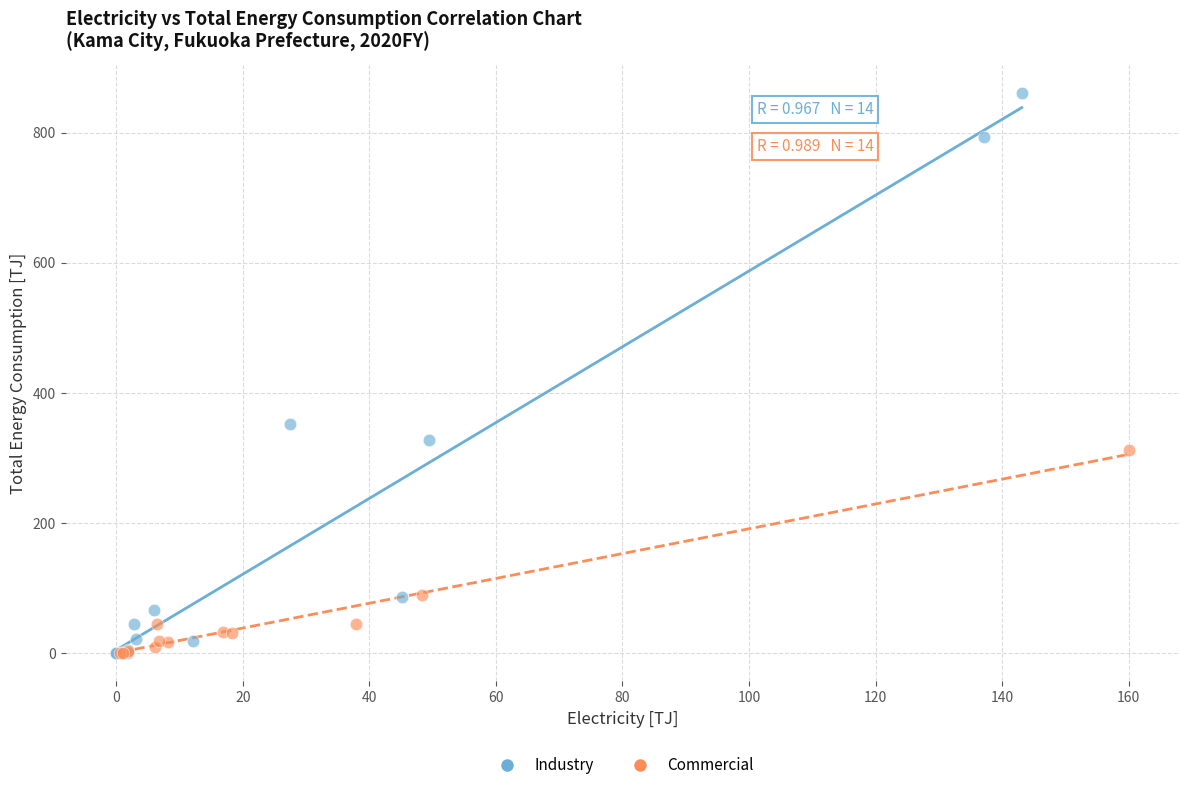

What are all the series names shown in the legend?

Industry, Commercial